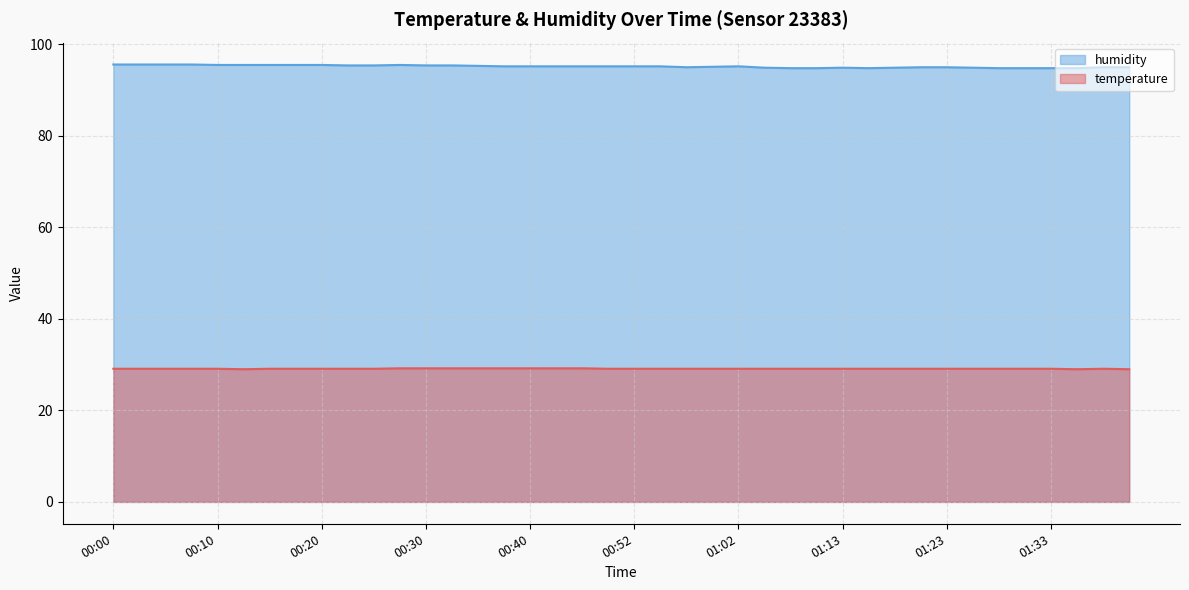

True or false: temperature and humidity cross at least once.

False